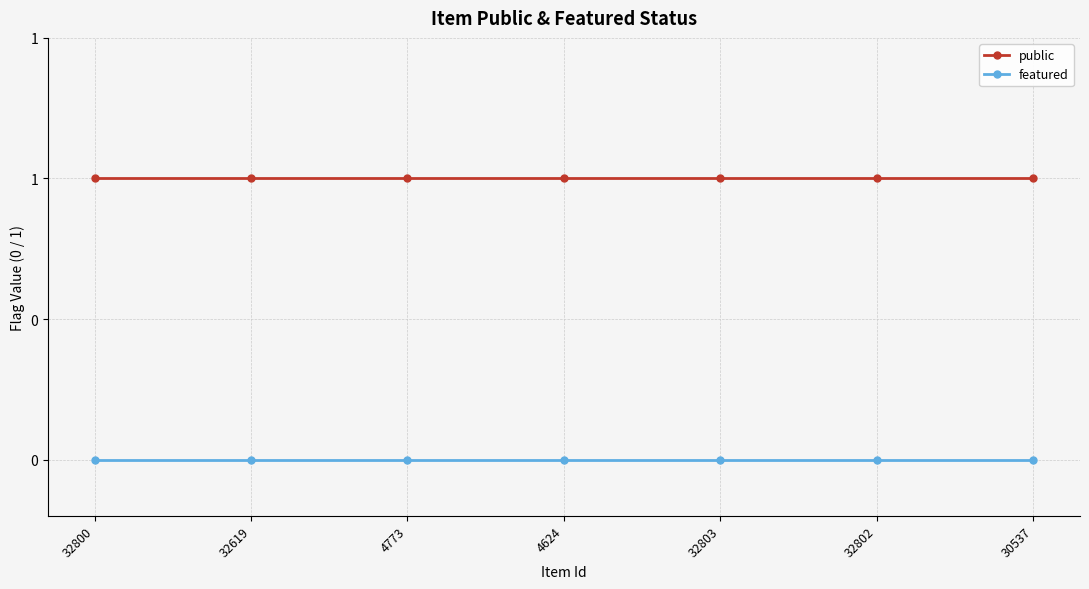

What is the spread (max minus min) of values at 30537?

1